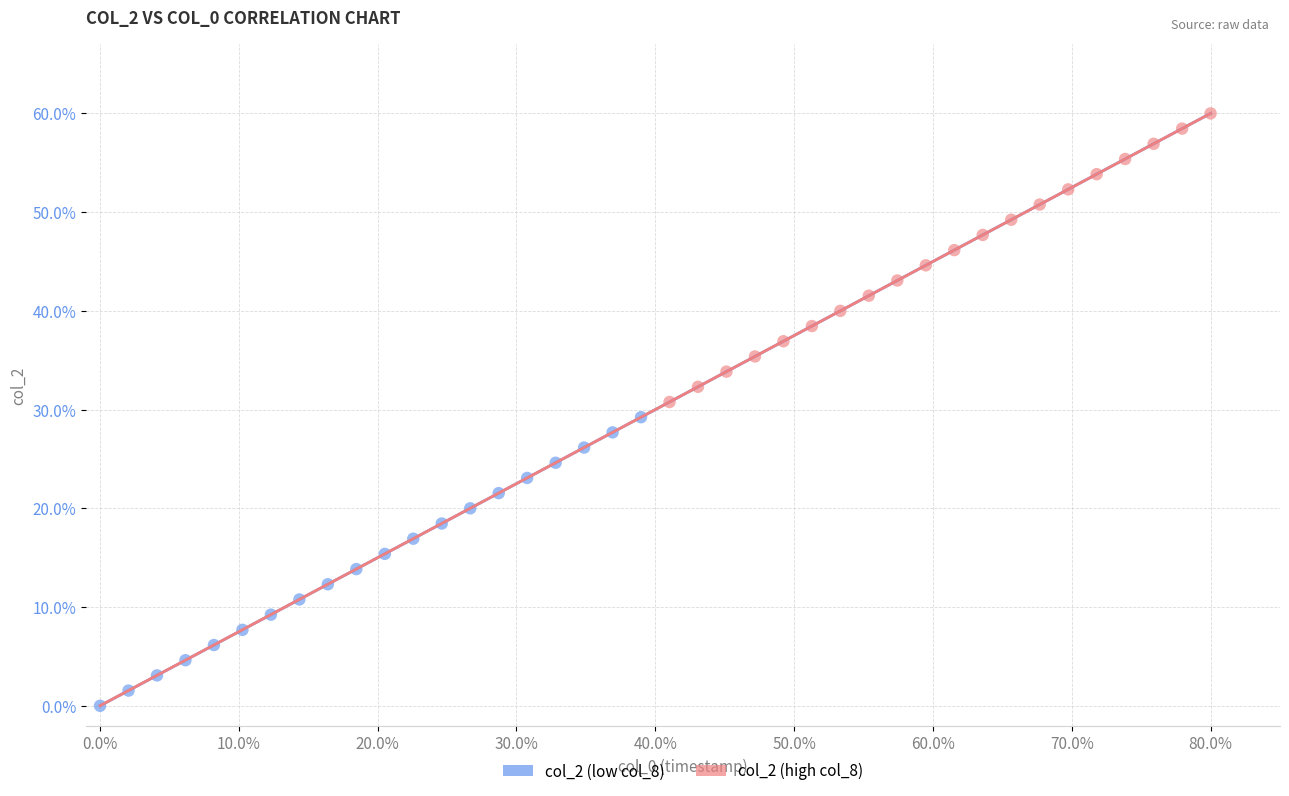

What are all the series names shown in the legend?

col_2 (low col_8), col_2 (high col_8)